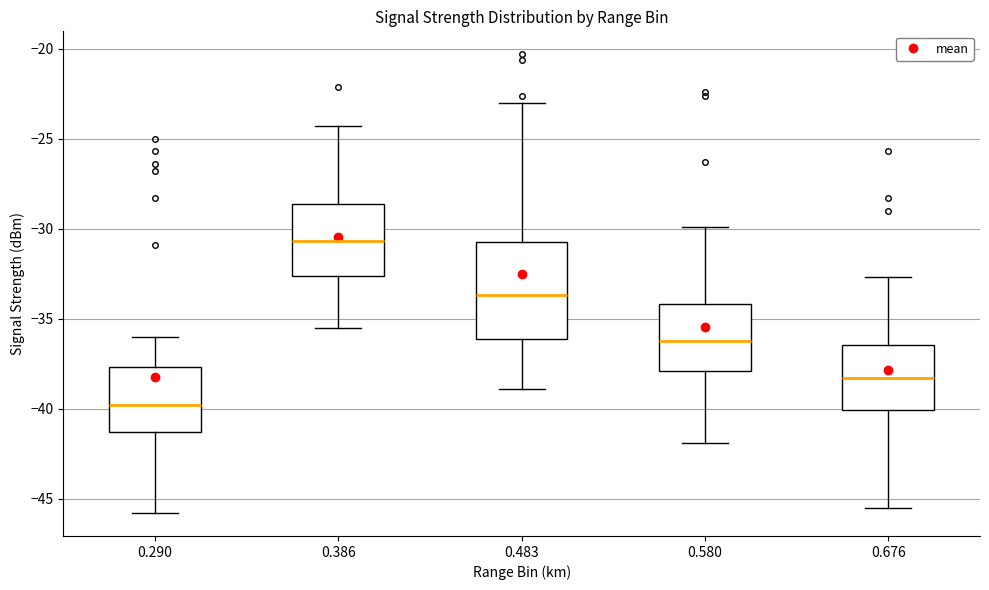

Which box's median line is the highest?

0.386